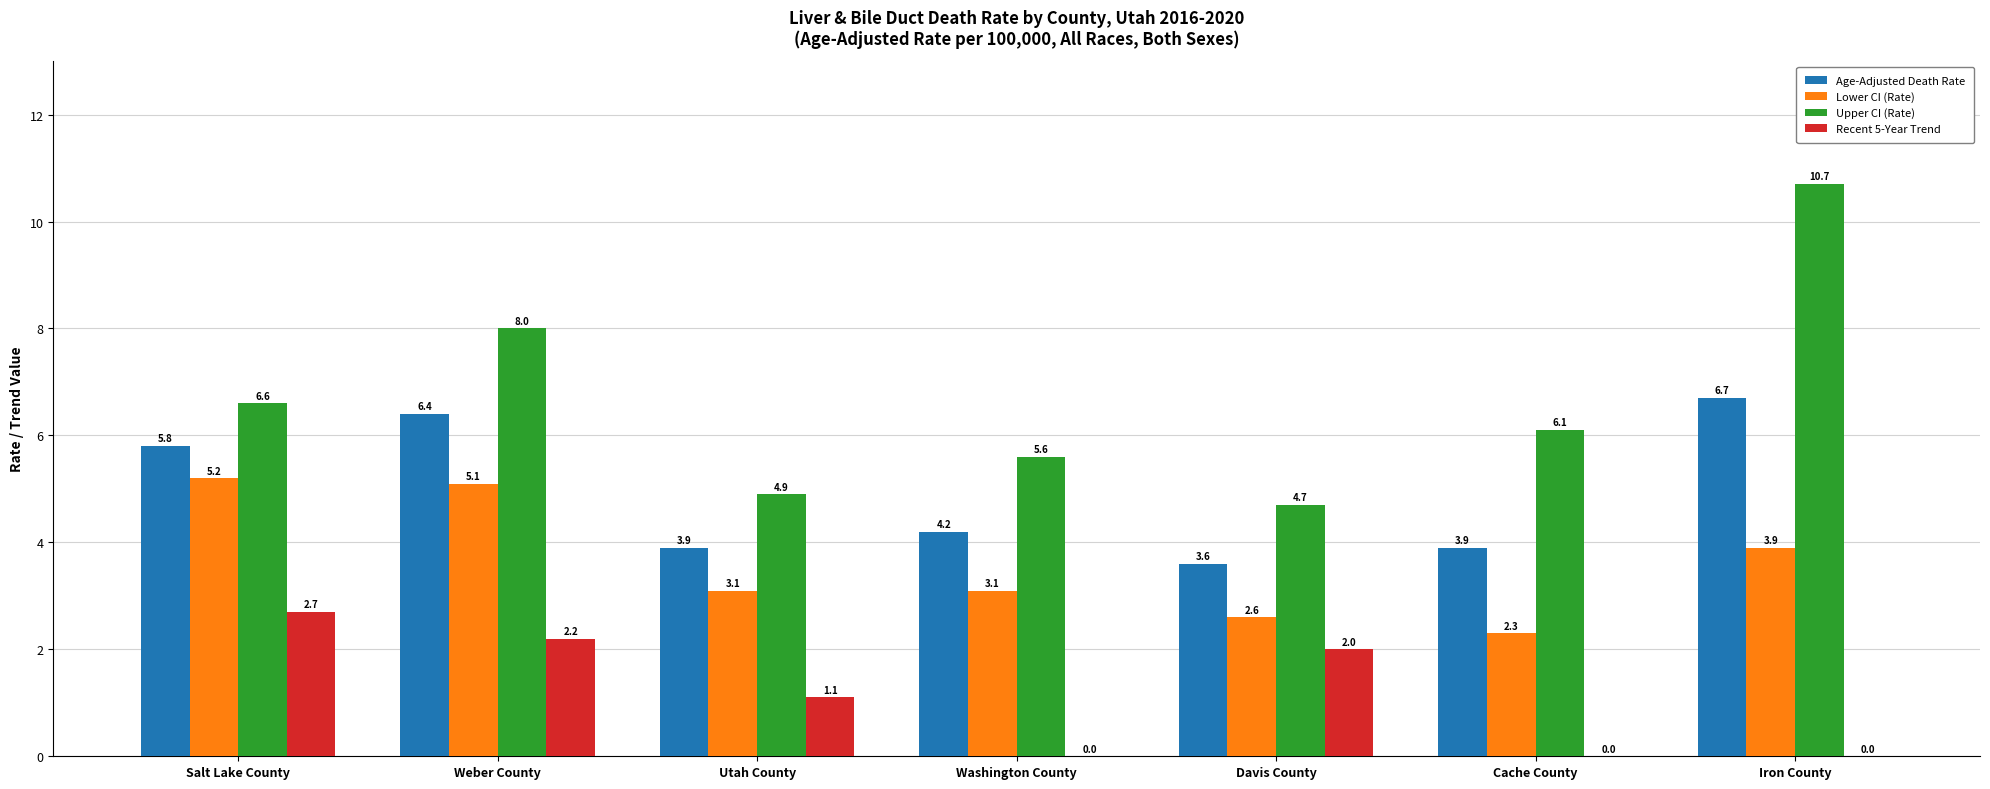

What is the spread (max minus min) of values at Iron County?

10.7